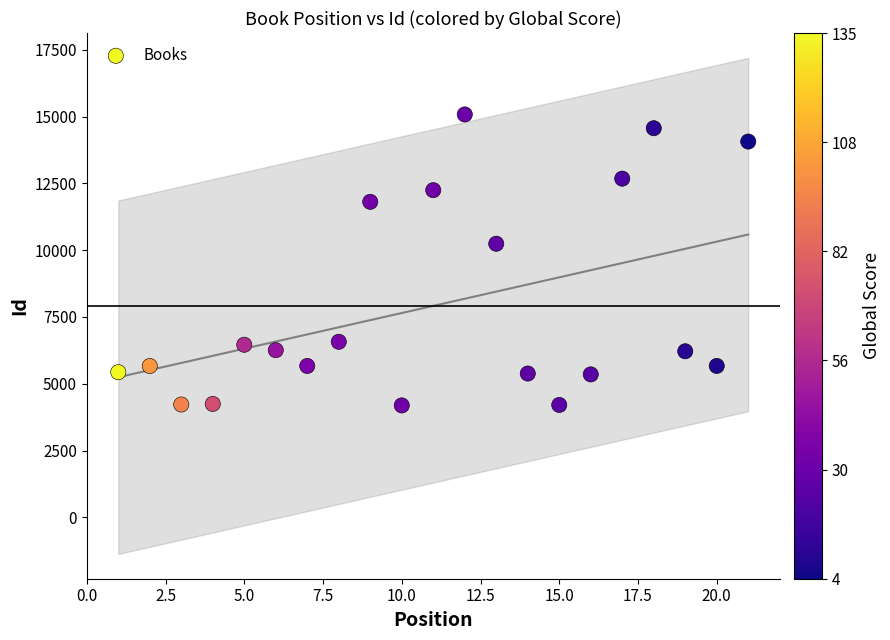

What is the range of Y values (max minus min)?

10888